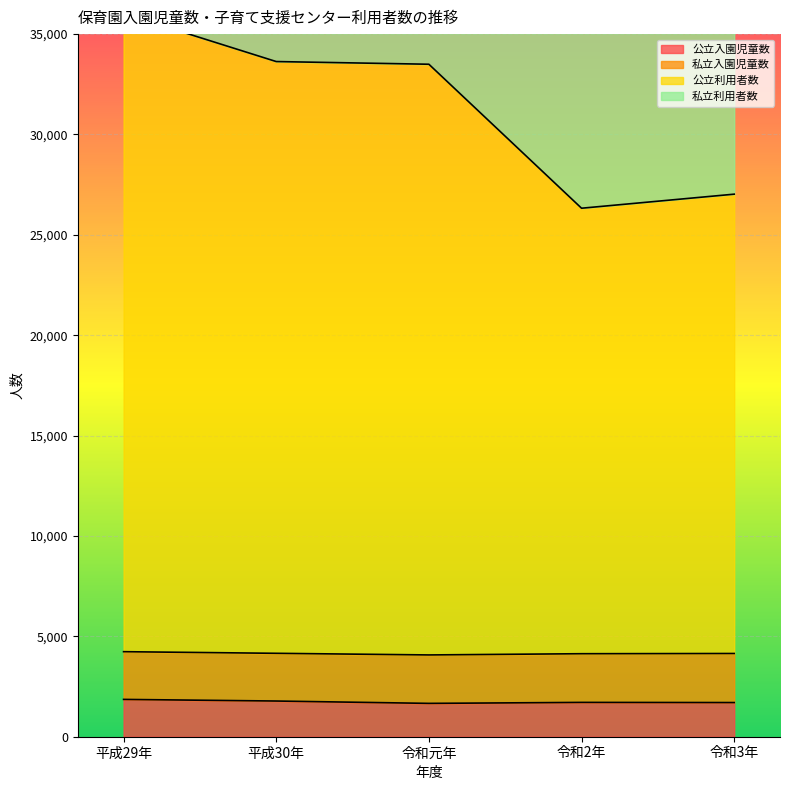

What position from the right is 令和3年?

1